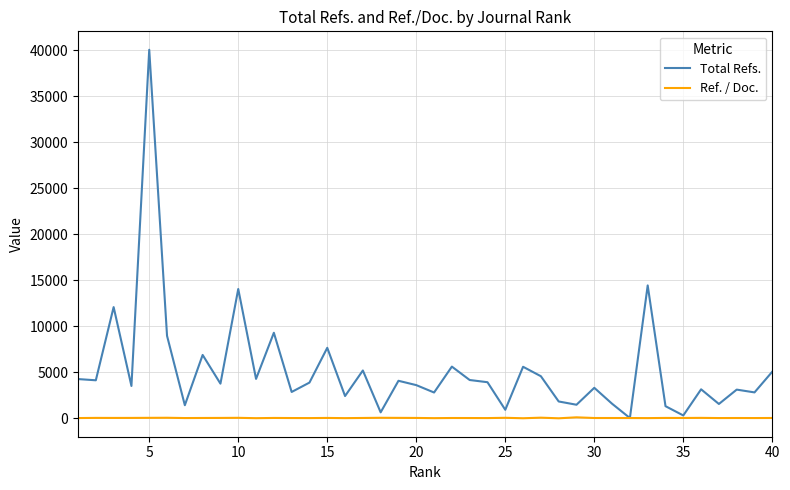

List the series in order of their peak value, highest first.

Total Refs., Ref. / Doc.